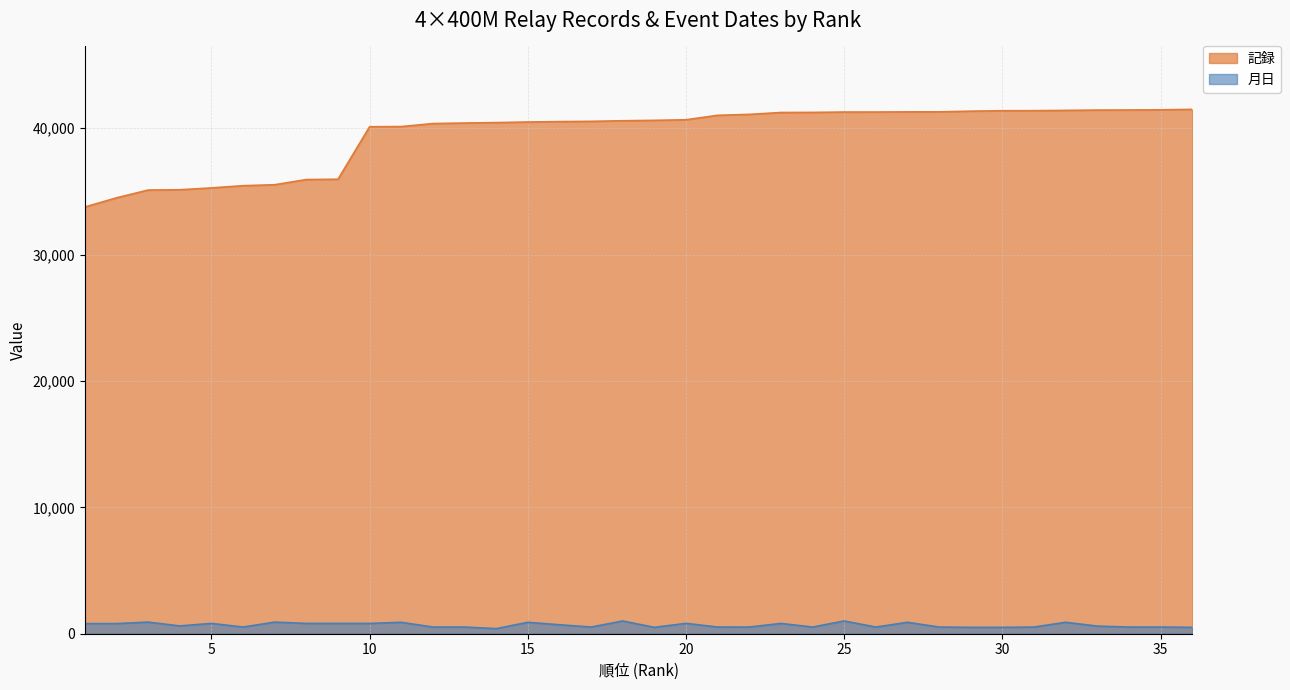

Reading left to right, transcribe all the data shown in this chart.

記録: 33767	34492	35108	35130	35277	35452	35528	35938	35963	40118	40132	40369	40410	40445	40492	40522	40544	40591	40623	40669	41021	41095	41243	41251	41280	41281	41294	41295	41349	41384	41389	41411	41435	41442	41455	41492
月日: 802	802	918	618	816	529	917	816	816	816	904	529	529	402	904	709	529	1009	505	820	529	528	815	528	1009	528	904	529	505	505	528	904	604	528	528	505